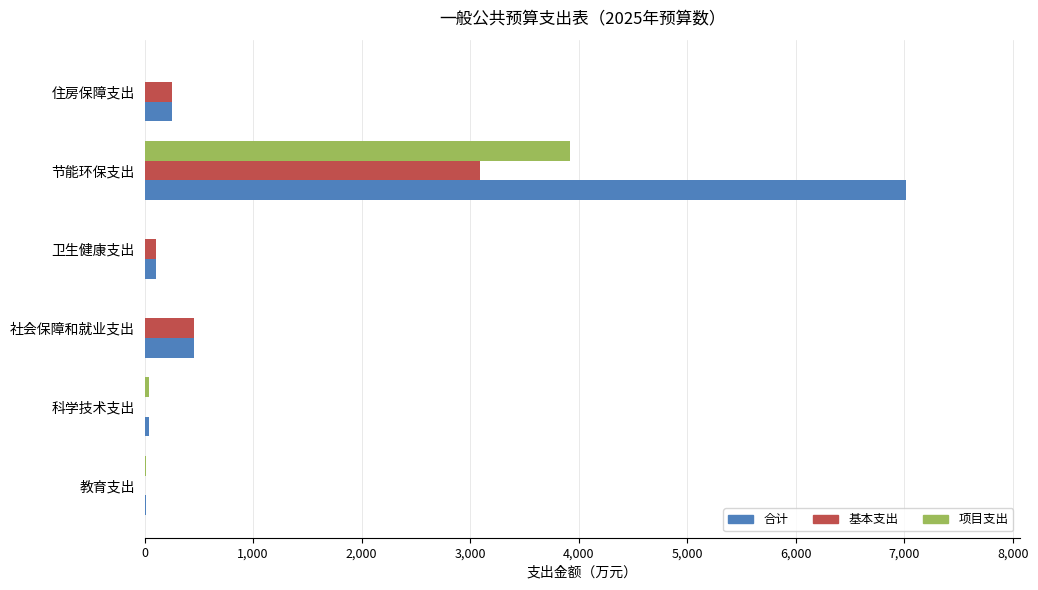

Where is 合计 nearest to the value 3512?

社会保障和就业支出